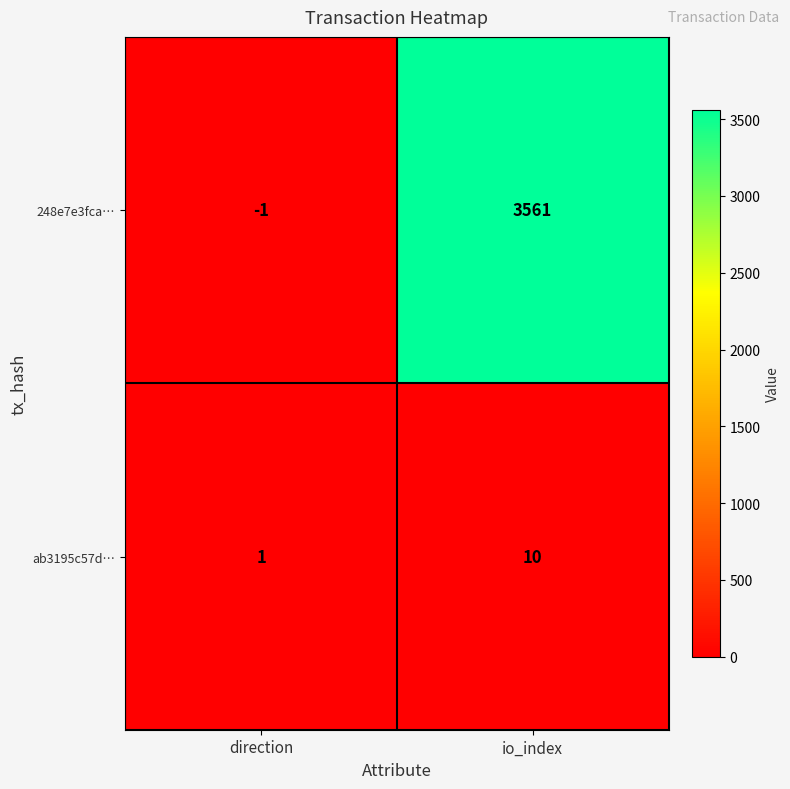

The value of ab3195c57d… at direction is 1. True or false?

True